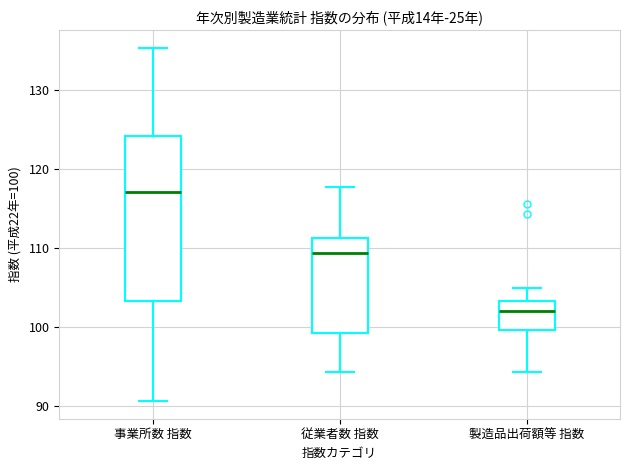

Which box has the lowest median line?

製造品出荷額等 指数